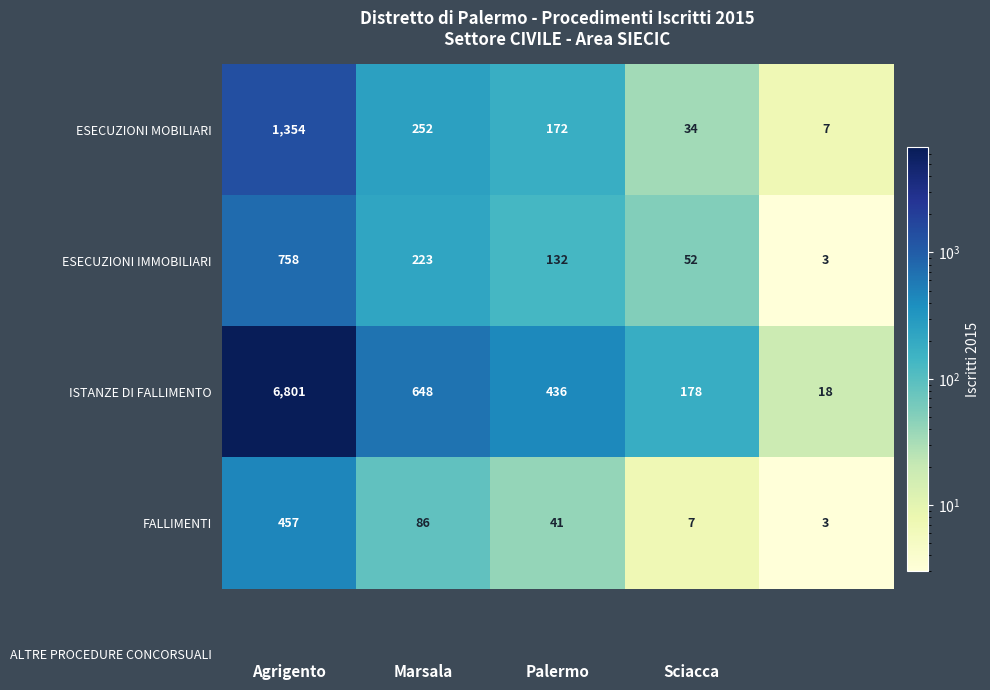

What is the difference between the maximum and minimum values in the ISTANZE DI FALLIMENTO series?

6783